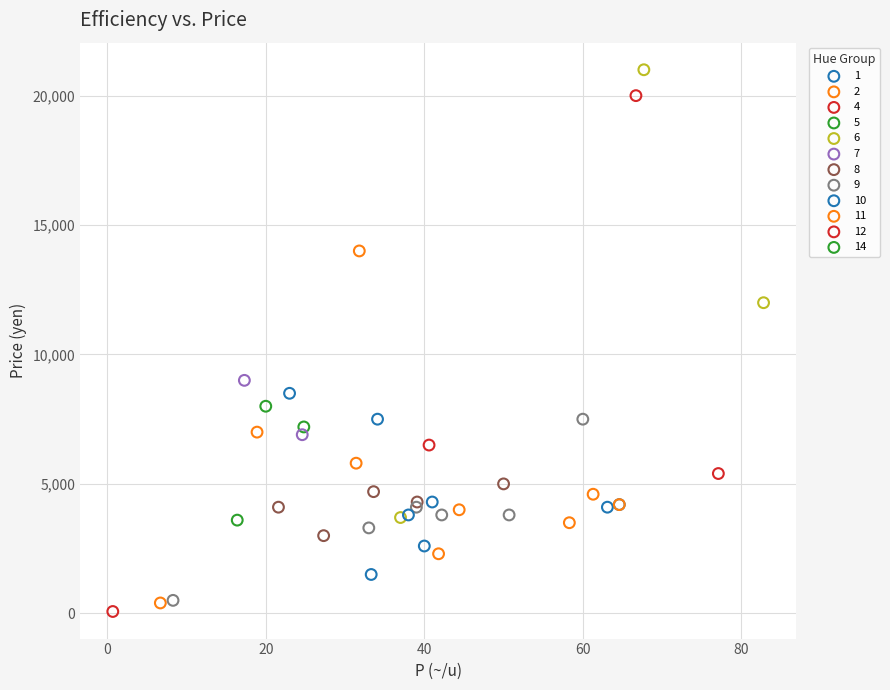

Which series contains the lowest Y value?

12